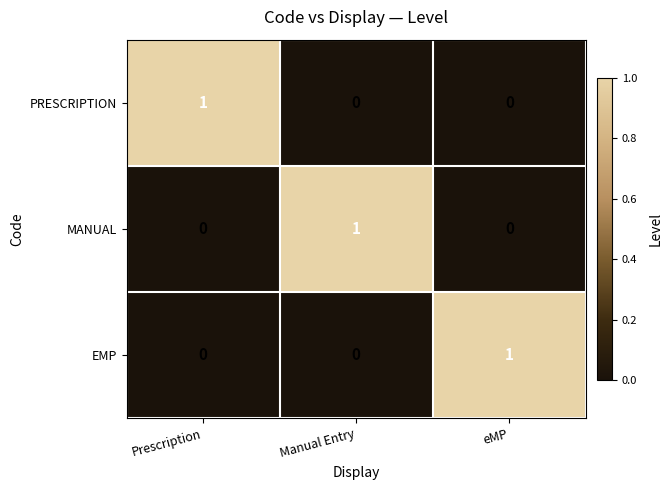

Reading right to left, transcribe all the data shown in this chart.

PRESCRIPTION: 0	0	1
MANUAL: 0	1	0
EMP: 1	0	0